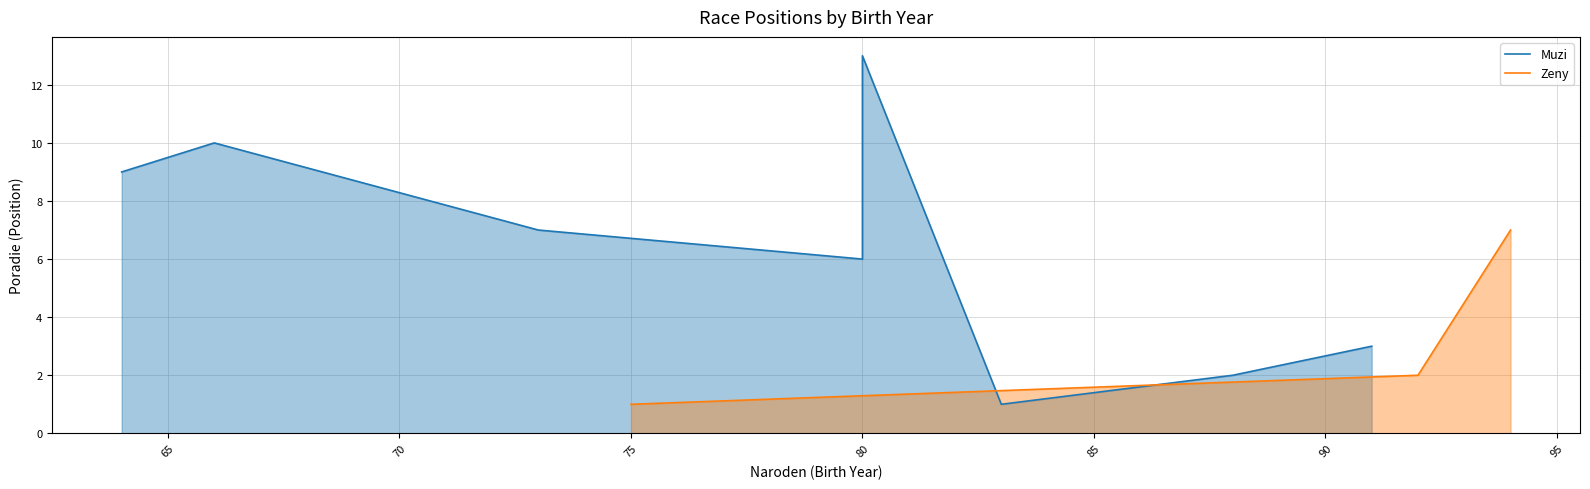

Count the values in the range 1 to 7.

3